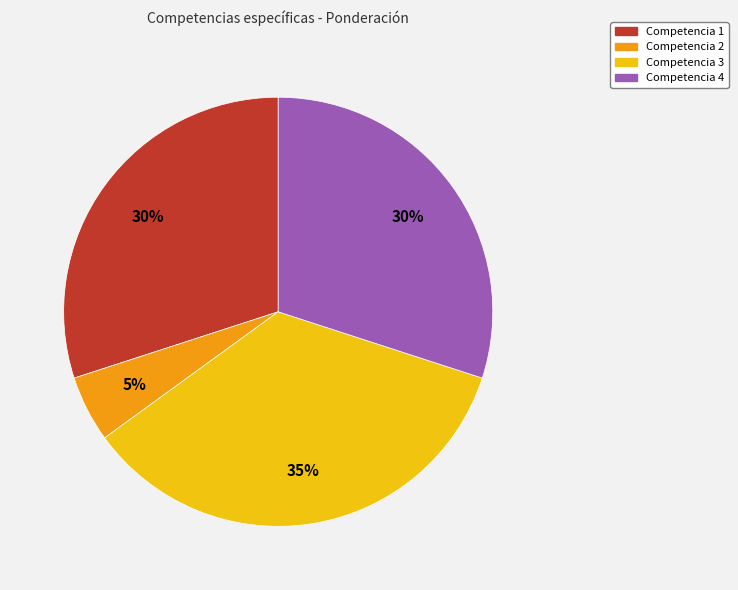

Is the sum of Competencia 4 and Competencia 1 greater than half?

Yes